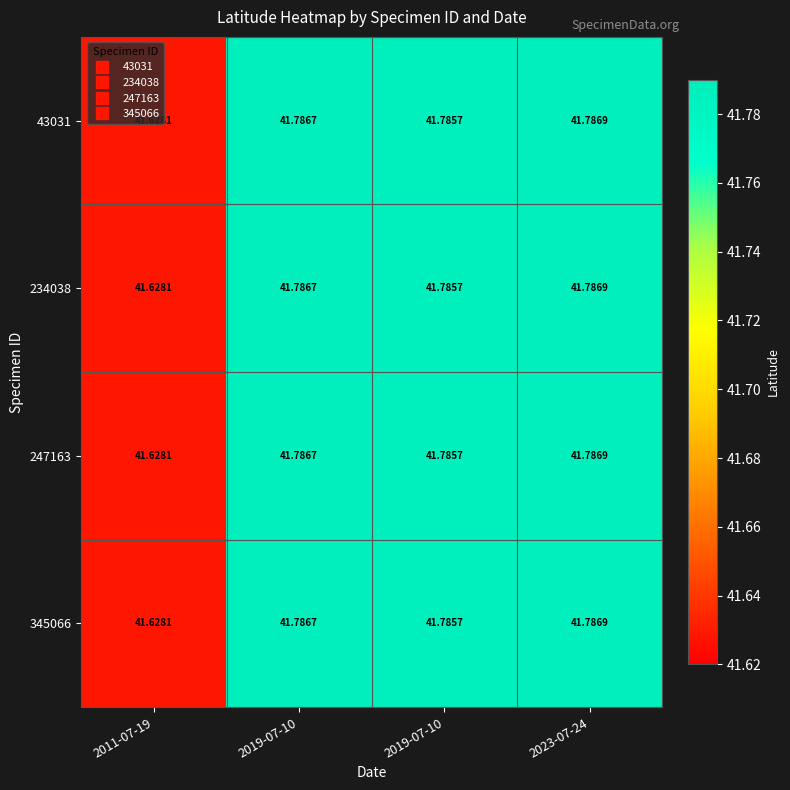

How many categories are shown in the chart?

4